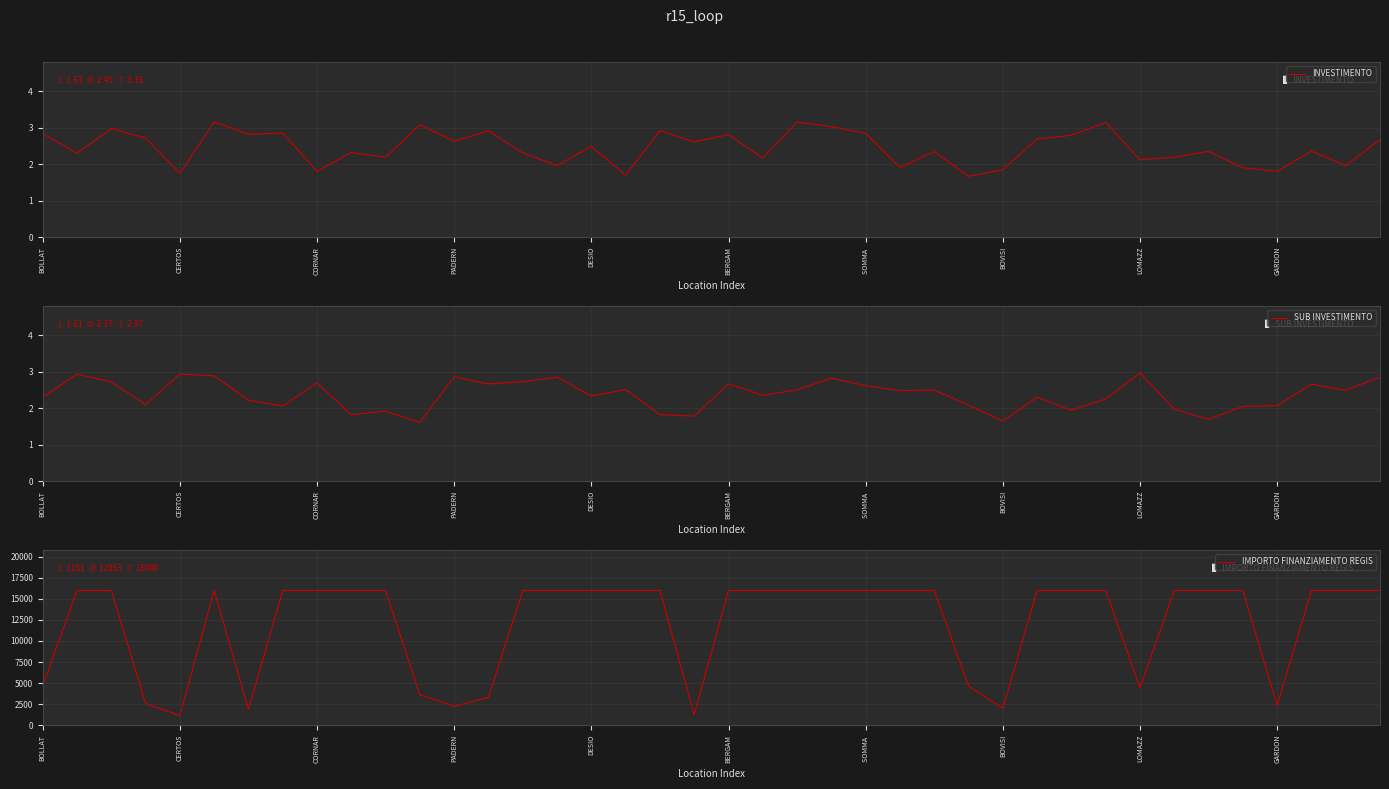

True or false: IMPORTO FINANZIAMENTO REGIS and INVESTIMENTO cross at least once.

False